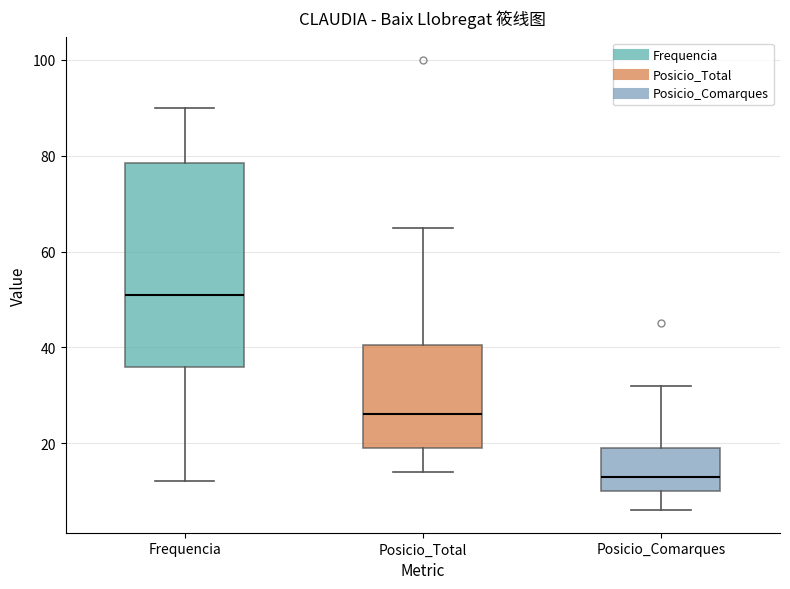

Reading left to right, transcribe this box plot: for each box, give where its median line is, the range the box spans, and where its two whiskers end, as read against the y-axis. The values are not printed on the chart, so give them approximately, as read against the axis.

Frequencia: median 52, box 36 to 78, whiskers 12 to 90
Posicio_Total: median 26, box 20 to 40, whiskers 14 to 66
Posicio_Comarques: median 14, box 10 to 20, whiskers 6 to 32